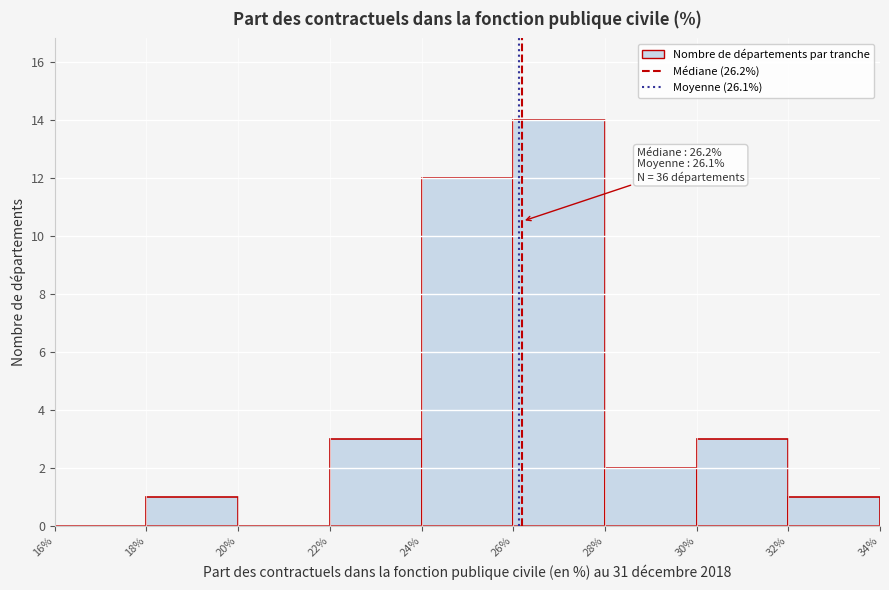

Which range on the x-axis has the tallest bar?

26% to 28%